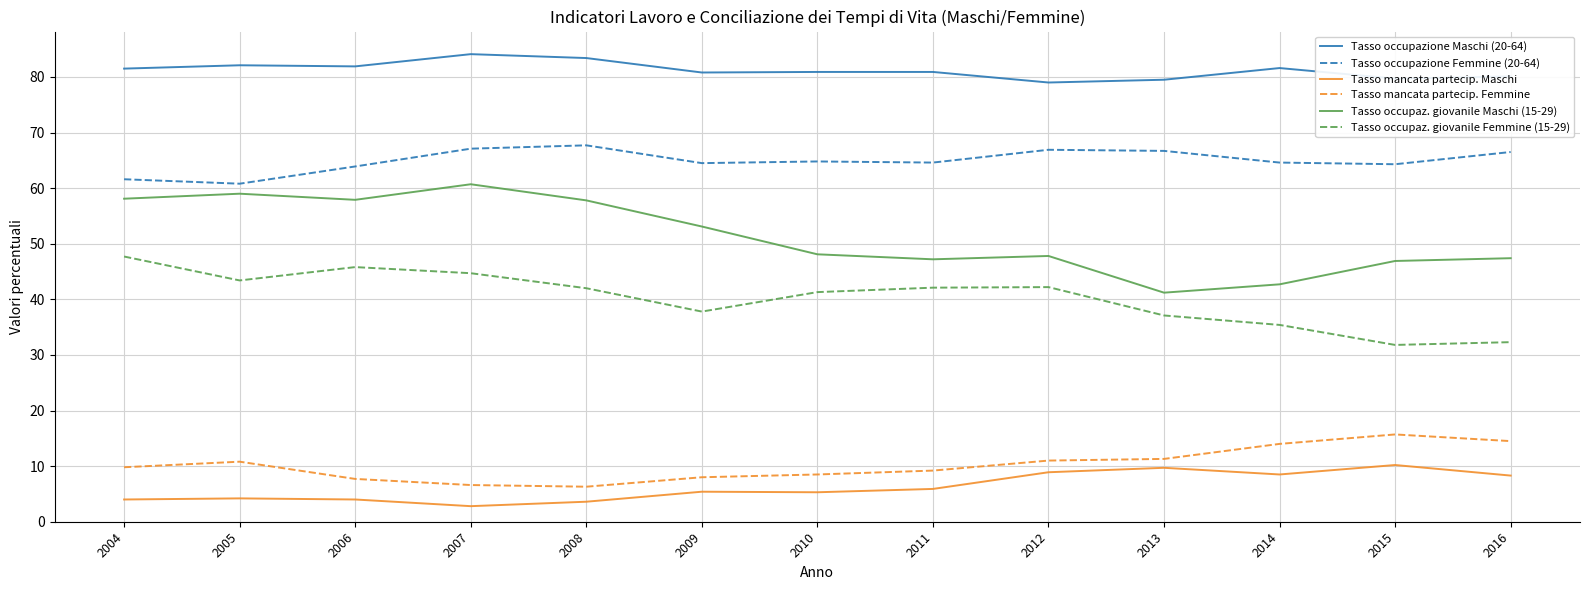

Which series has the largest total across all categories?

Tasso occupazione Maschi (20-64)